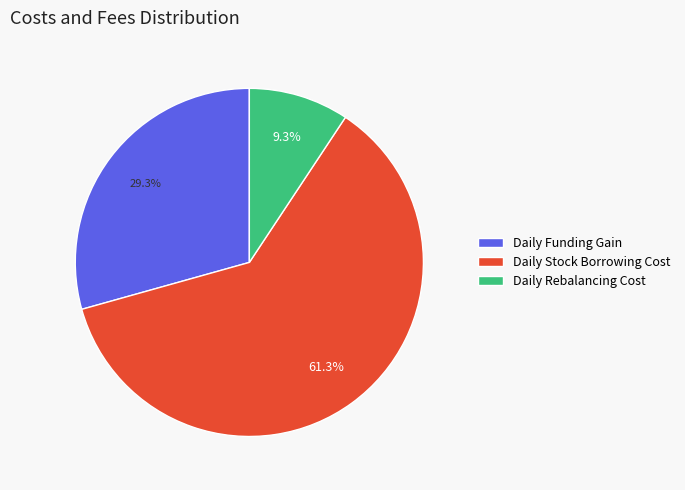

Between Daily Stock Borrowing Cost and Daily Rebalancing Cost, which is larger?

Daily Stock Borrowing Cost